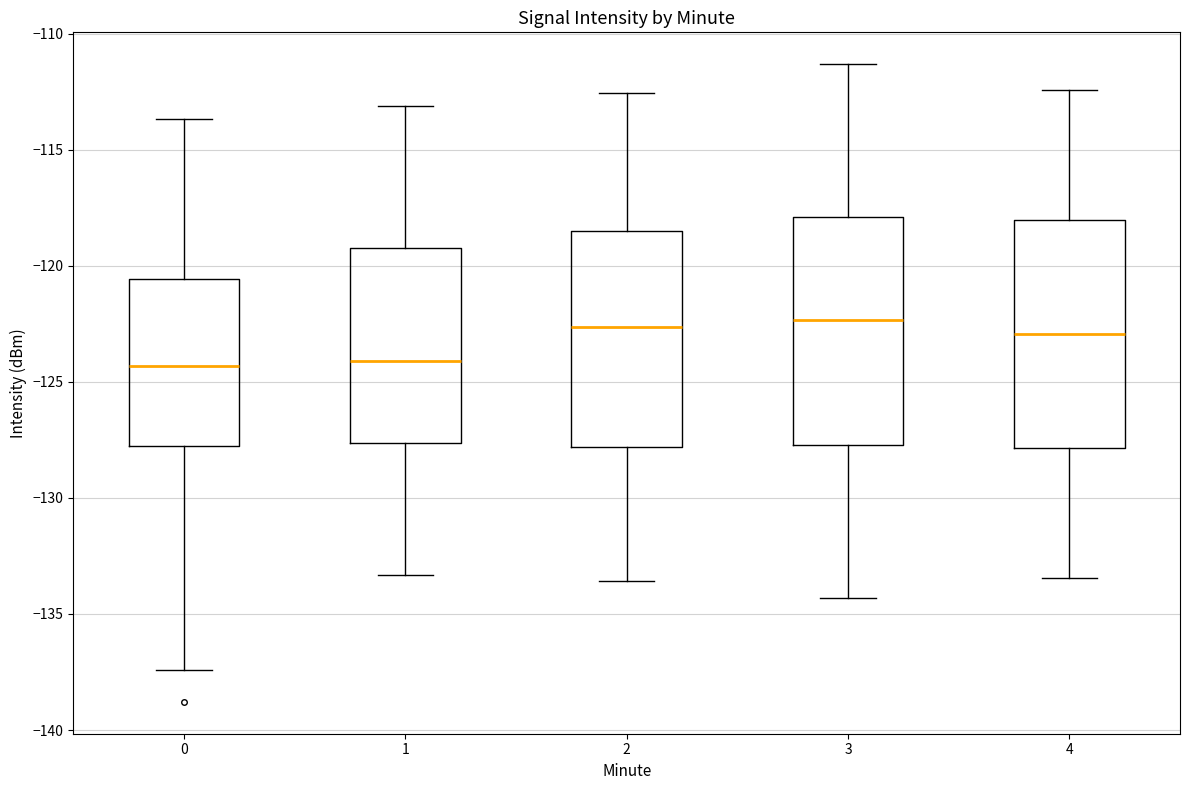

Reading left to right, read every box against the y-axis: the position of its median line, the range the box covers, and the ends of its whiskers. The values are not printed on the chart, so give them approximately, as read against the axis.

0: median -124.5, box -128.0 to -120.5, whiskers -137.5 to -113.5
1: median -124.0, box -127.5 to -119.0, whiskers -133.5 to -113.0
2: median -122.5, box -128.0 to -118.5, whiskers -133.5 to -112.5
3: median -122.5, box -127.5 to -118.0, whiskers -134.5 to -111.5
4: median -123.0, box -128.0 to -118.0, whiskers -133.5 to -112.5